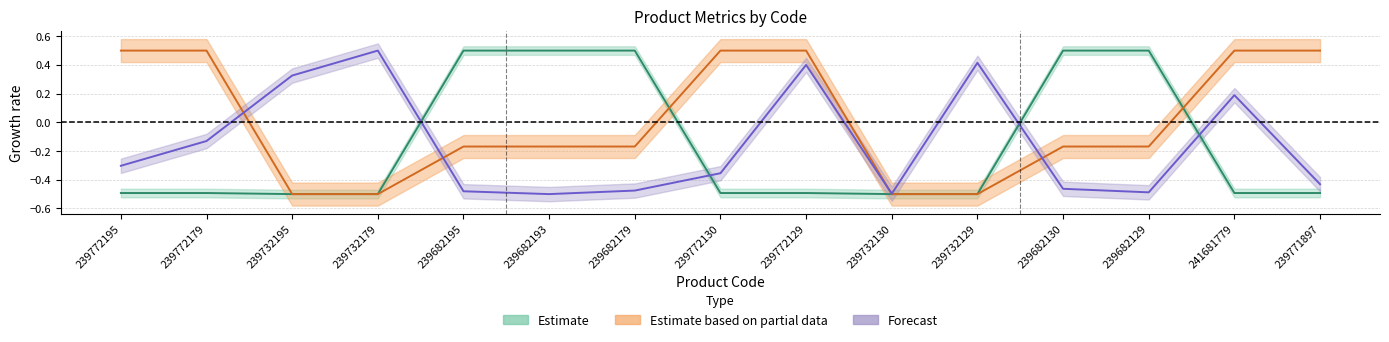

The value of Залишок at 239732179 is 0.5. True or false?

True